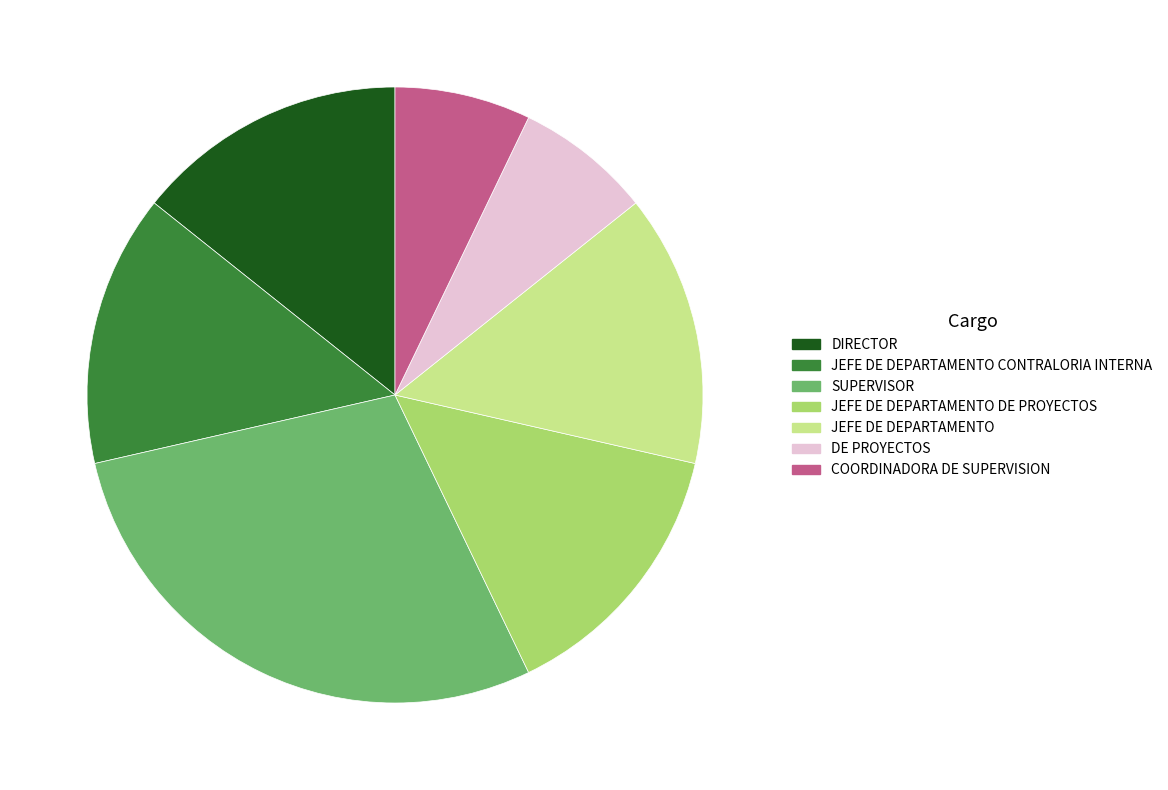

Between DIRECTOR and COORDINADORA DE SUPERVISION, which is larger?

DIRECTOR